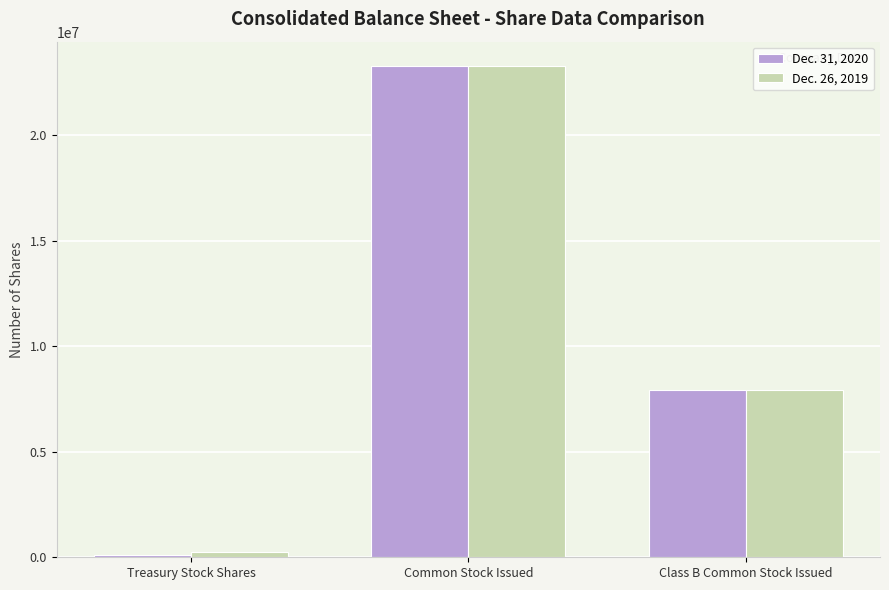

How many bars are there in total?

6